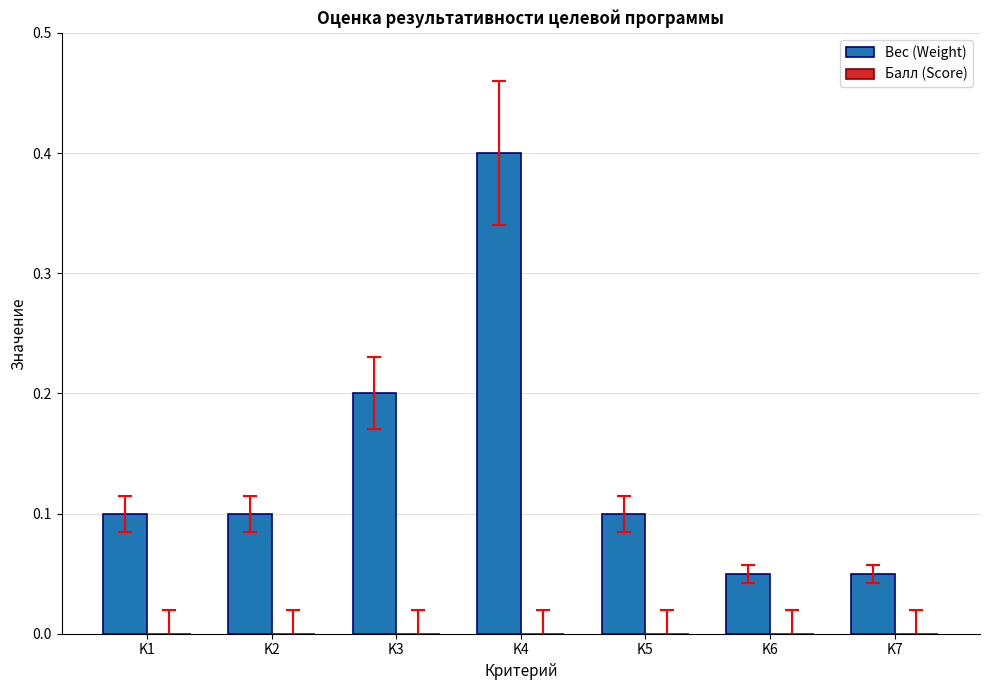

Is it true that the value at K1 is 0.2?

False